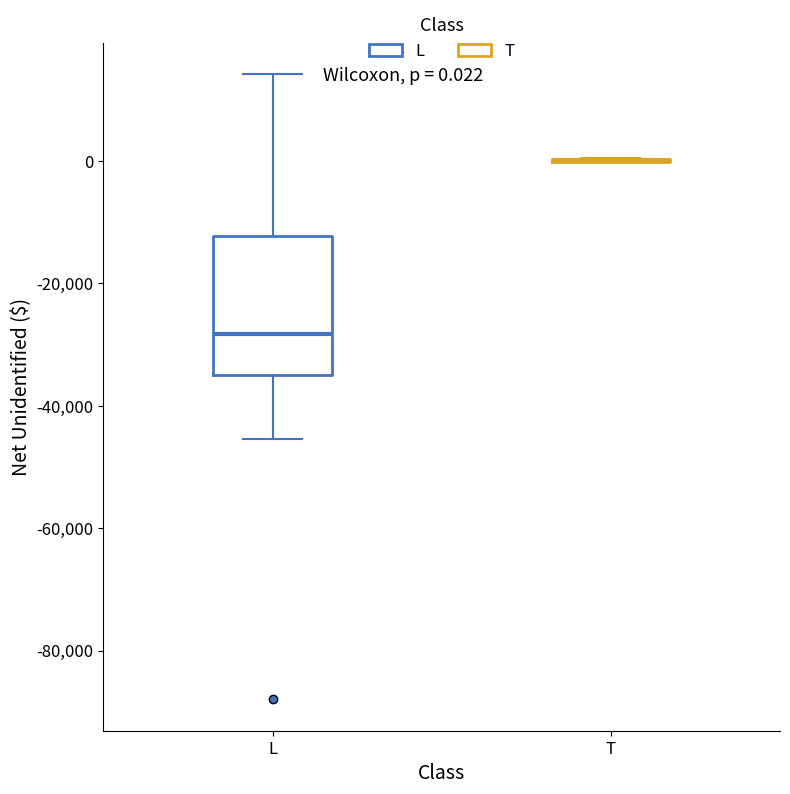

Comparing the boxes themselves (not the whiskers), which one is the tallest?

L